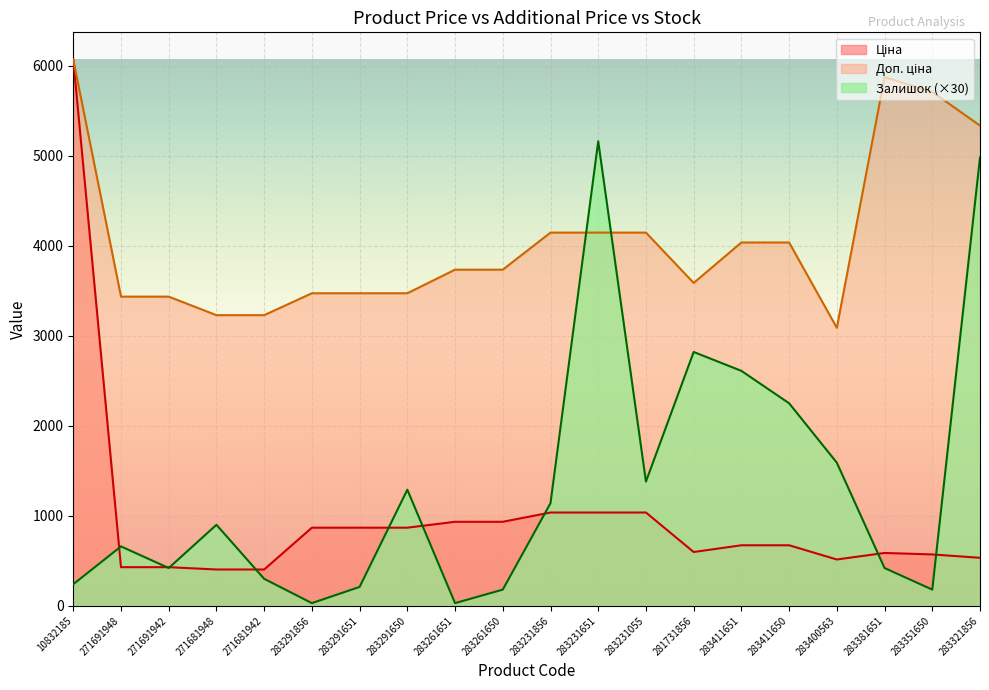

What is the difference between the maximum and minimum values in the Ціна series?

5663.6